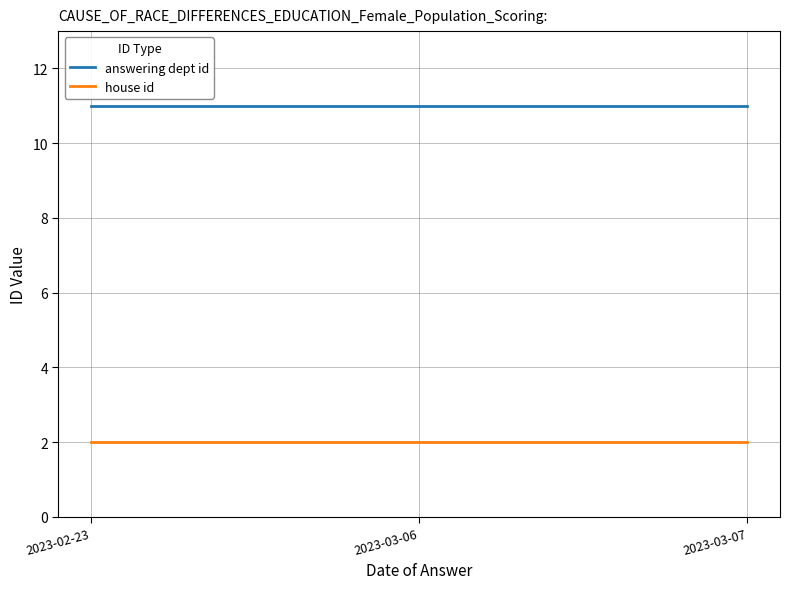

List the series in order of their peak value, highest first.

answering dept id, house id